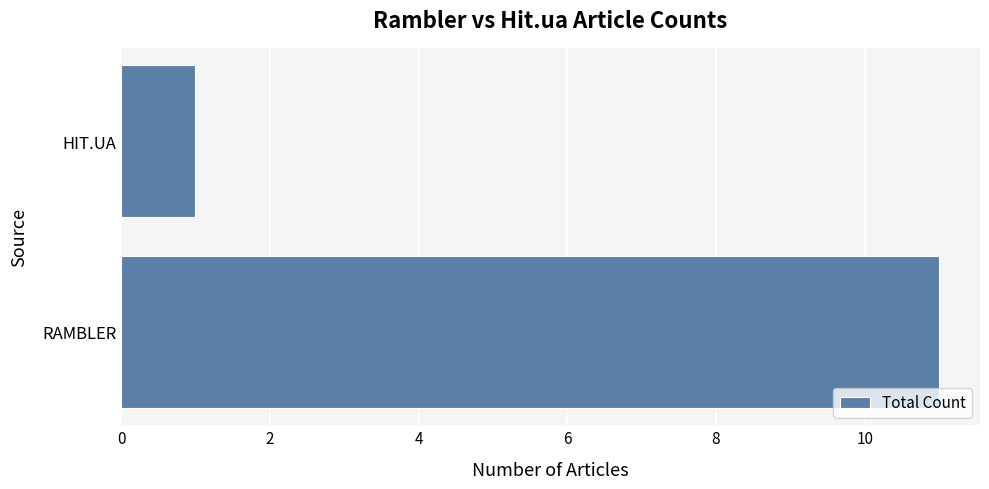

Which label corresponds to the smallest value in the chart?

HIT.UA